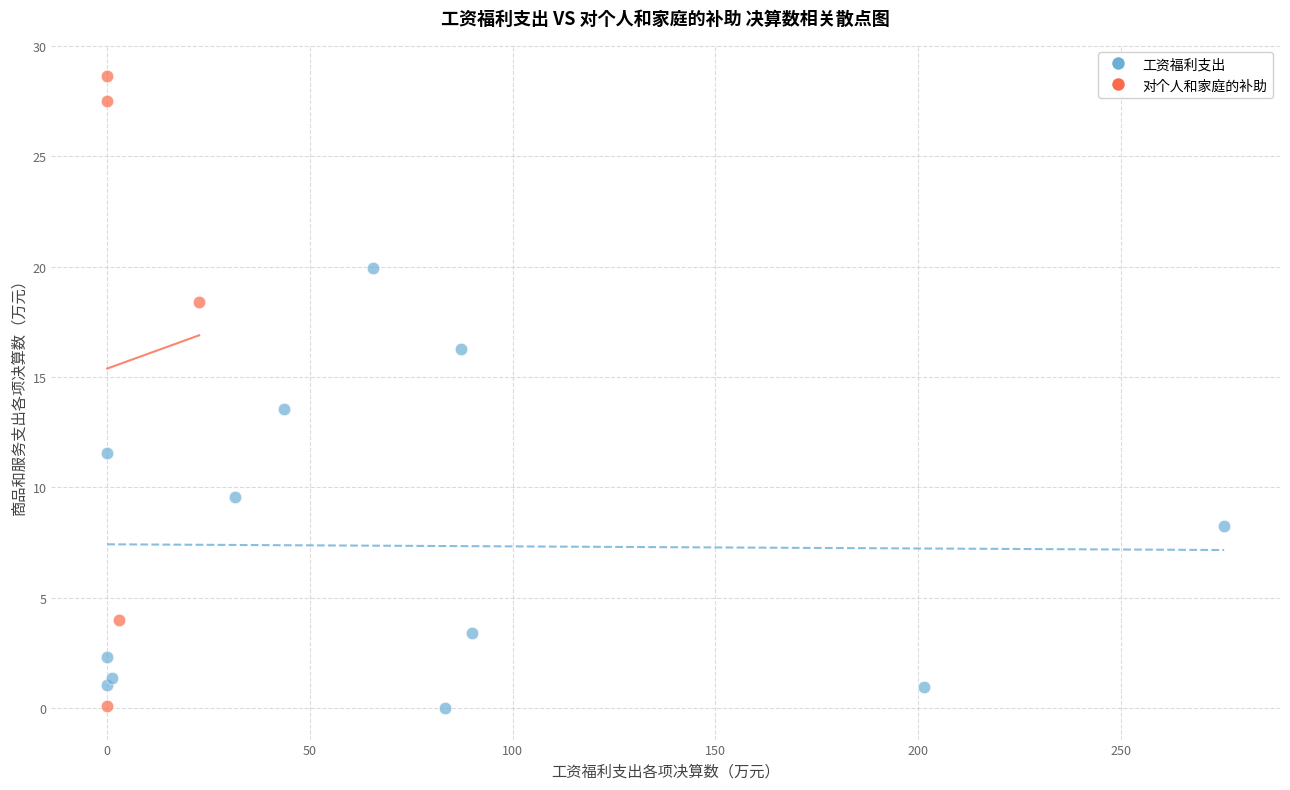

Which series has the widest spread of Y values?

对个人和家庭的补助